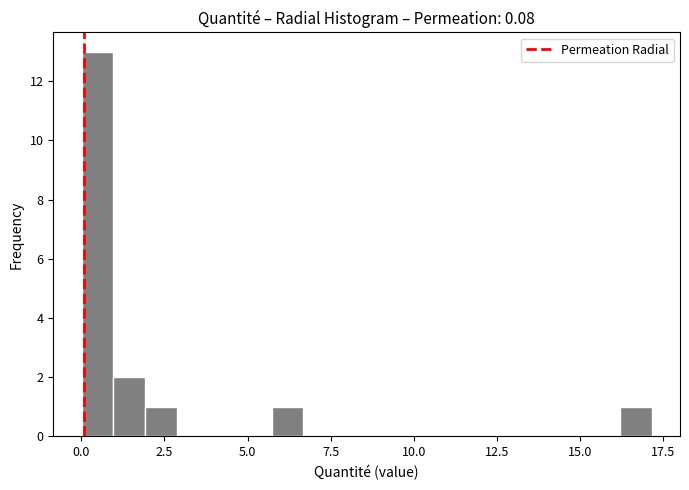

Read against the x-axis, roughly where is the centre of the tallest bar?

0.5